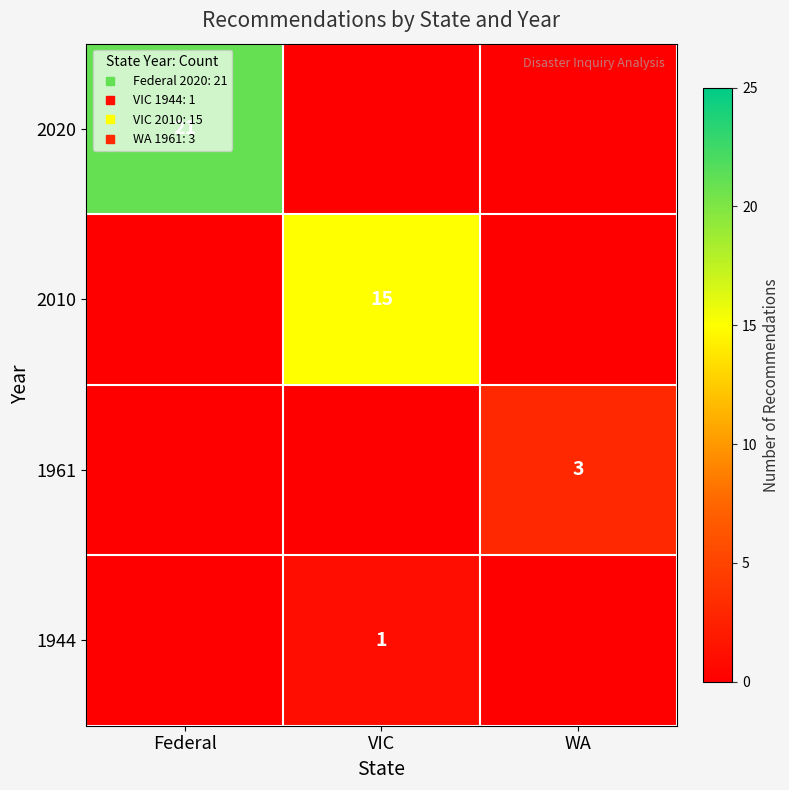

Count the number of categories in the chart.

3